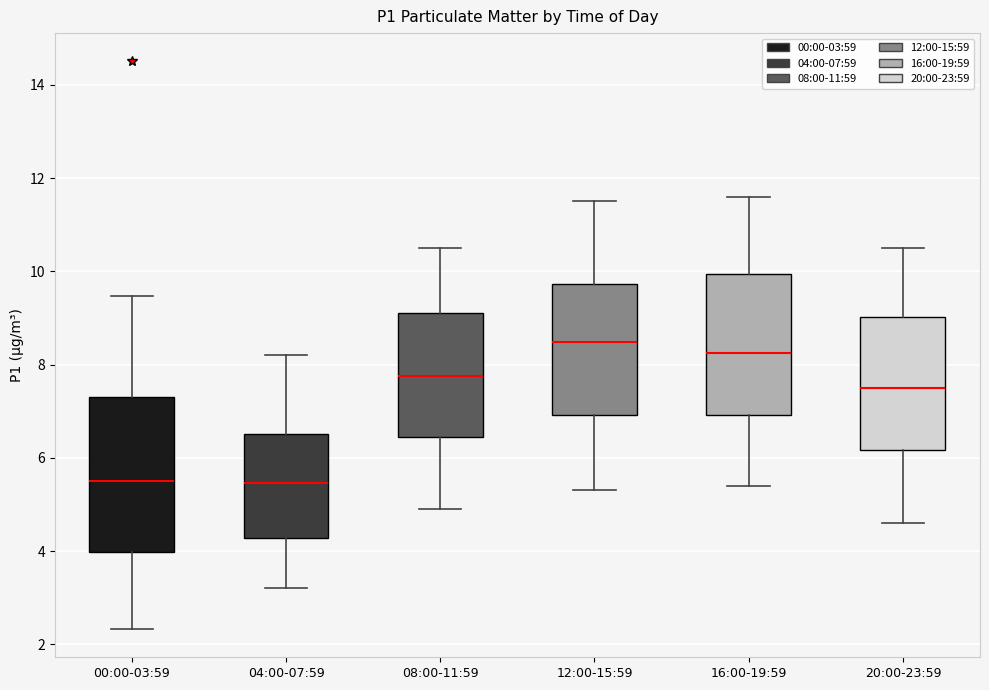

Reading left to right, transcribe this box plot: for each box, give where its median line is, the range the box spans, and where its two whiskers end, as read against the y-axis. The values are not printed on the chart, so give them approximately, as read against the axis.

00:00-03:59: median 5.6, box 4.0 to 7.4, whiskers 2.4 to 9.4
04:00-07:59: median 5.4, box 4.2 to 6.6, whiskers 3.2 to 8.2
08:00-11:59: median 7.8, box 6.4 to 9.2, whiskers 5.0 to 10.6
12:00-15:59: median 8.4, box 7.0 to 9.8, whiskers 5.4 to 11.6
16:00-19:59: median 8.2, box 7.0 to 10.0, whiskers 5.4 to 11.6
20:00-23:59: median 7.6, box 6.2 to 9.0, whiskers 4.6 to 10.6